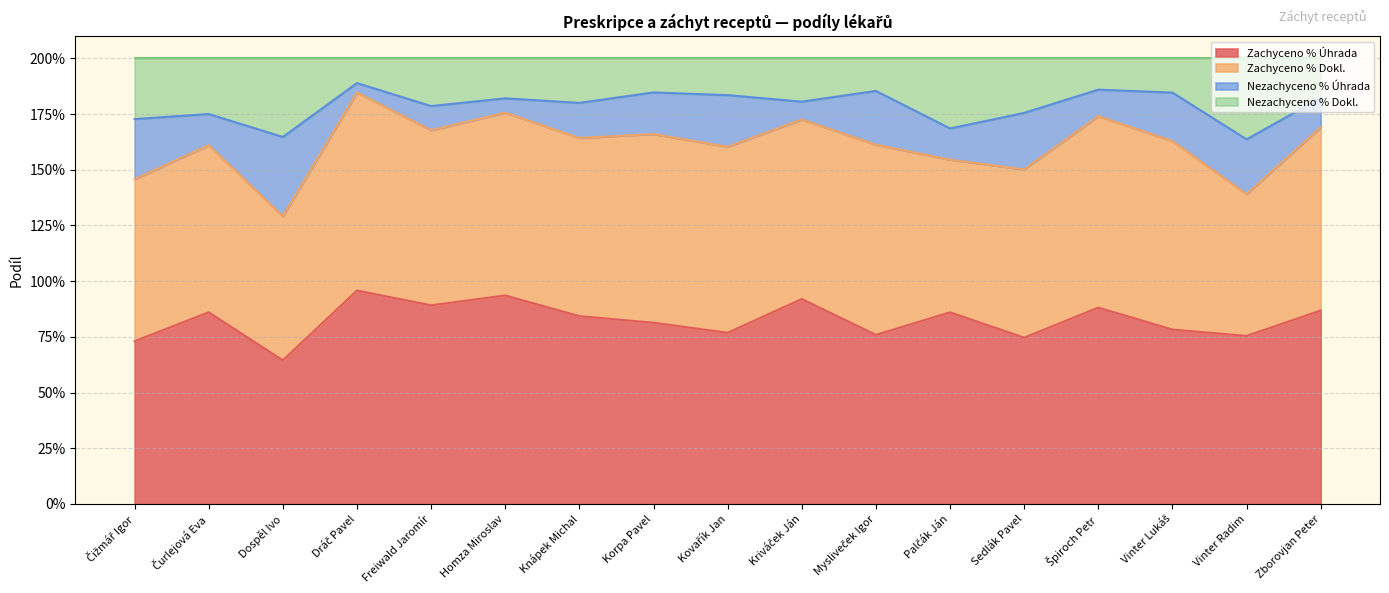

What is the sum of the Zachyceno % Úhrada values at Vinter Radim and Čurlejová Eva?

1.6